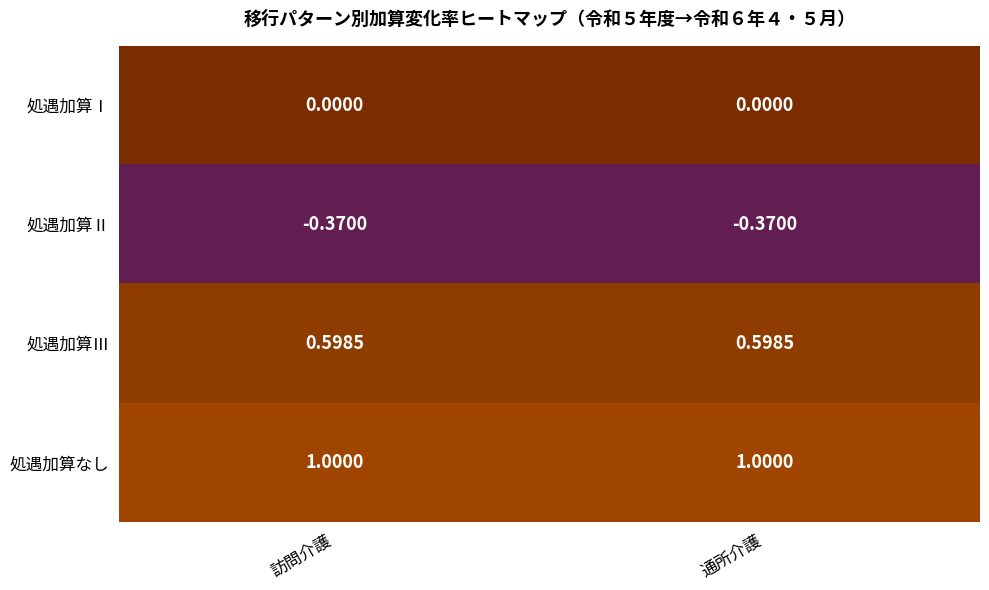

Which series has the largest total across all categories?

処遇加算なし